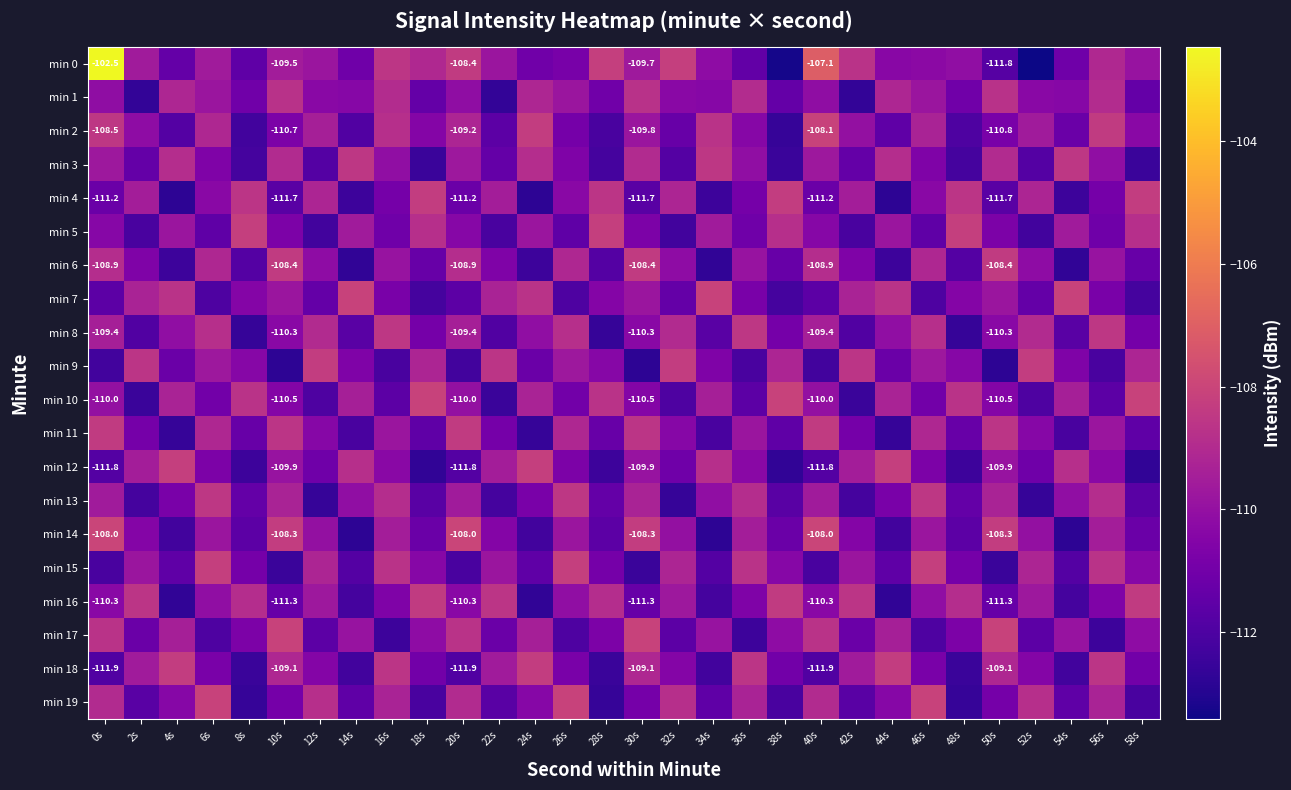

Which category has the lowest value in the min 1 series?

2s